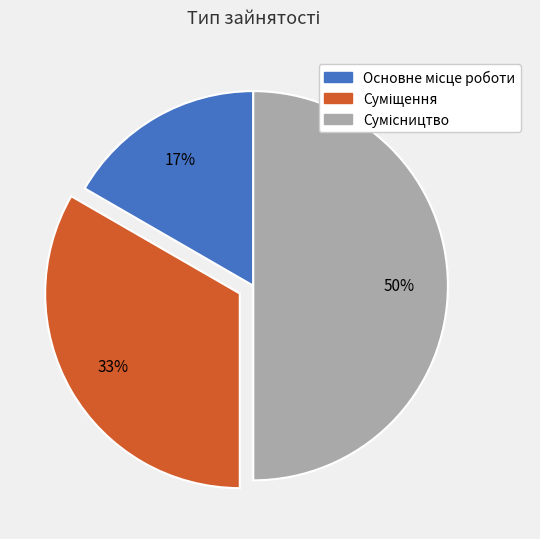

To the nearest percent, what is the difference between the largest and smallest slice percentages?

33%